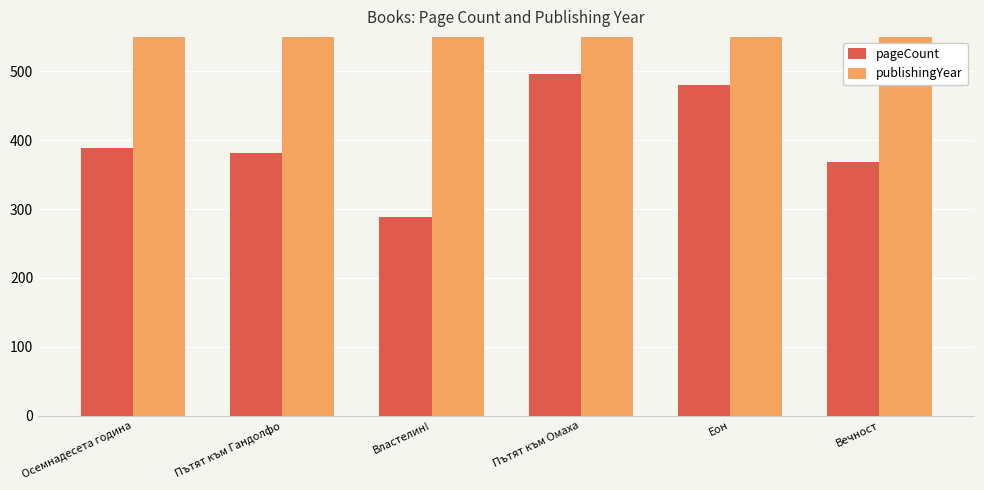

Where does the publishingYear series first go above 1993?

Еон